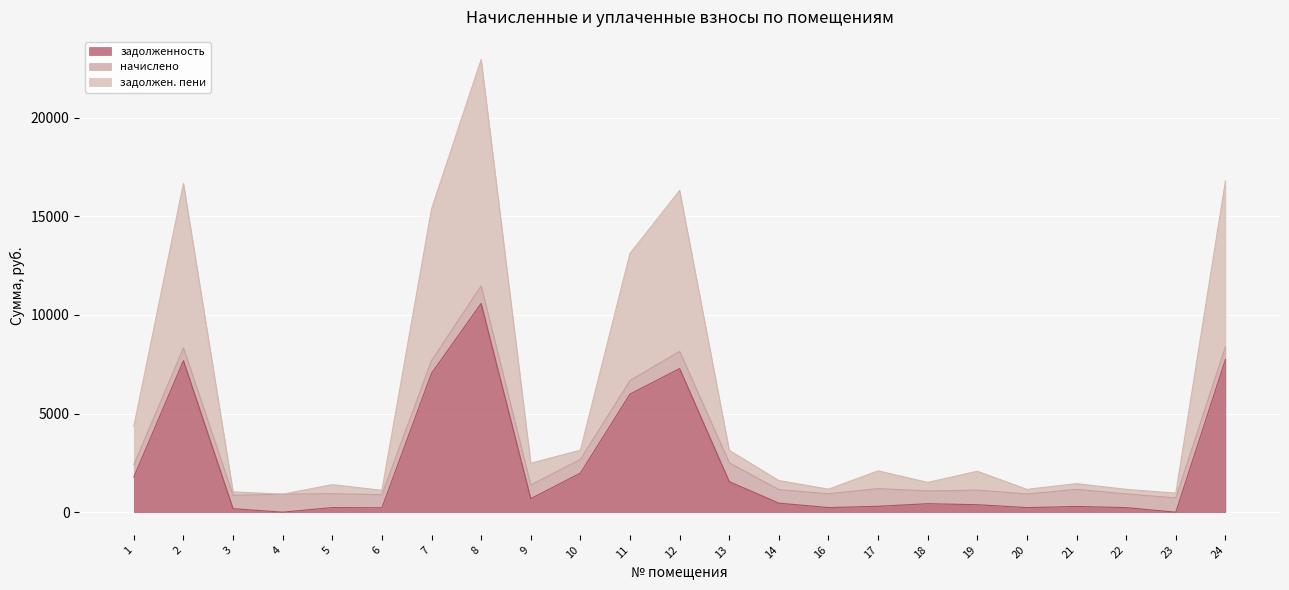

True or false: задолжен. пени has a value of 1447.2 at 21.

True